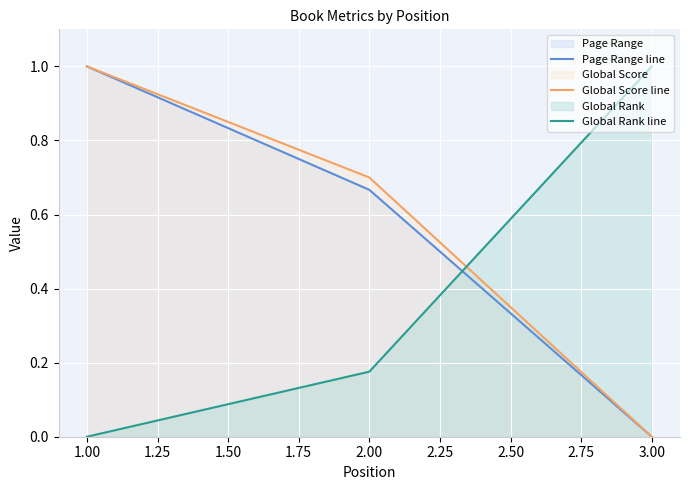

At which category is the sum across all series the highest?

1.00